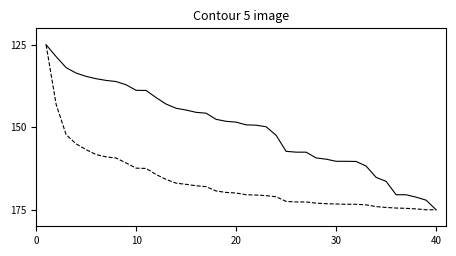

What is the smallest value displayed?

125.0